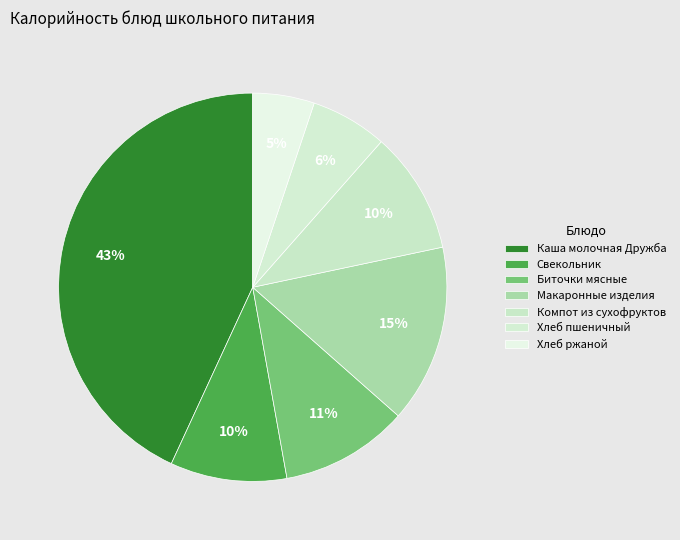

To the nearest percent, what is the difference between the Свекольник and Хлеб ржаной slice percentages?

5%